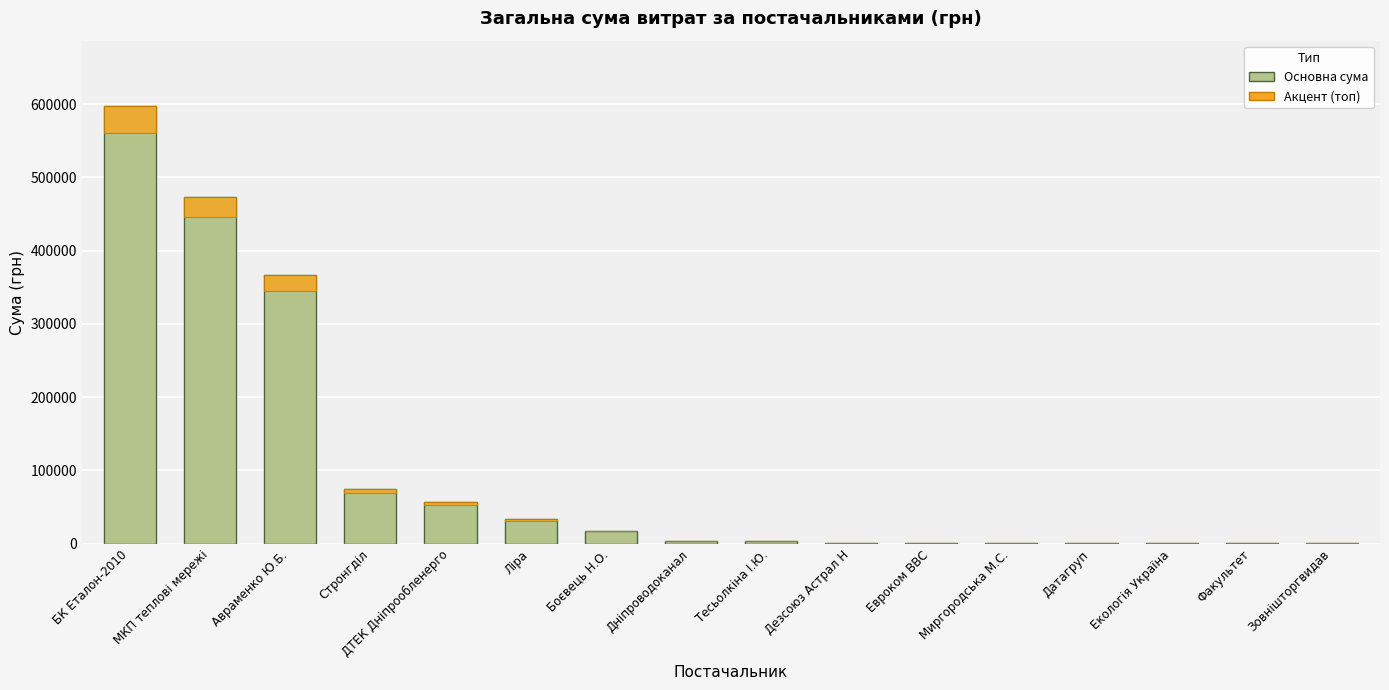

What is the approximate value of Сума (грн) — Основна at Тесьолкіна І.Ю.?

3294.0